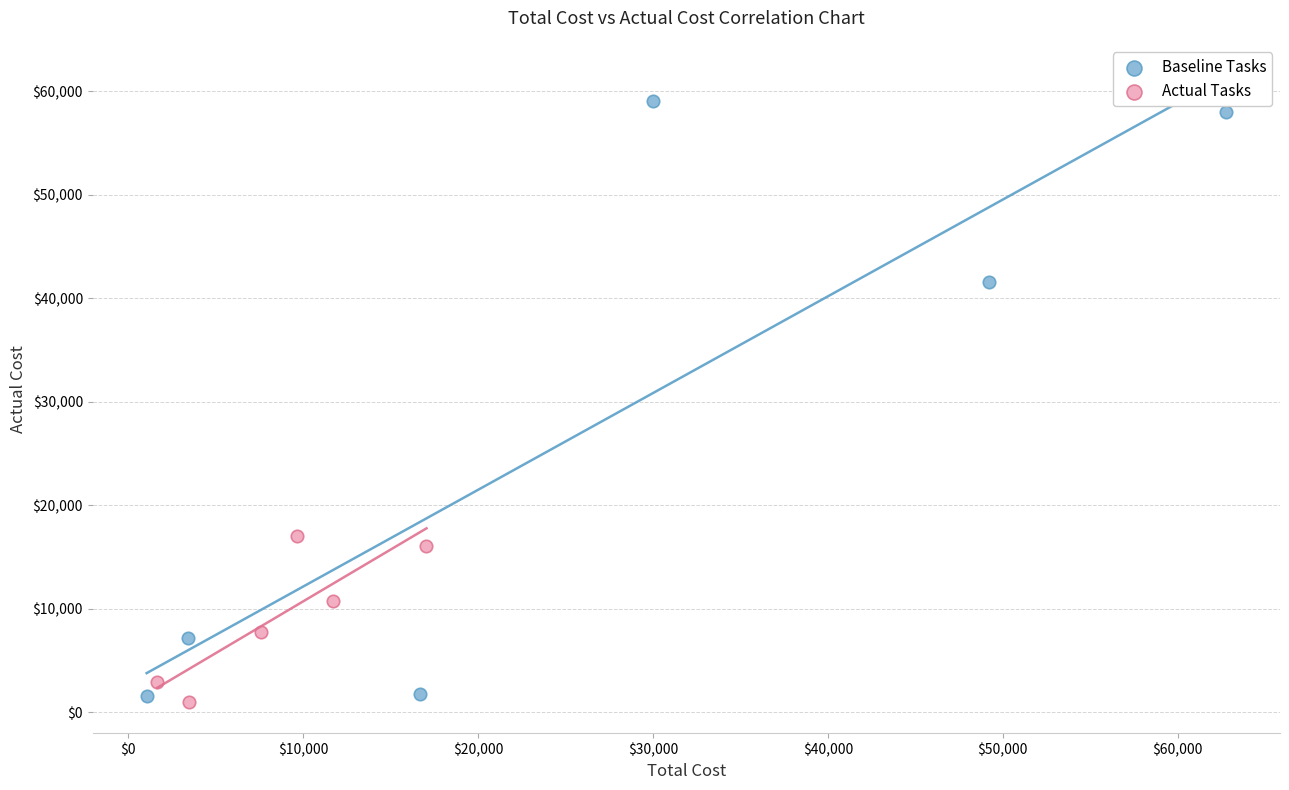

Which series has the largest Y range (max minus min)?

Baseline Tasks